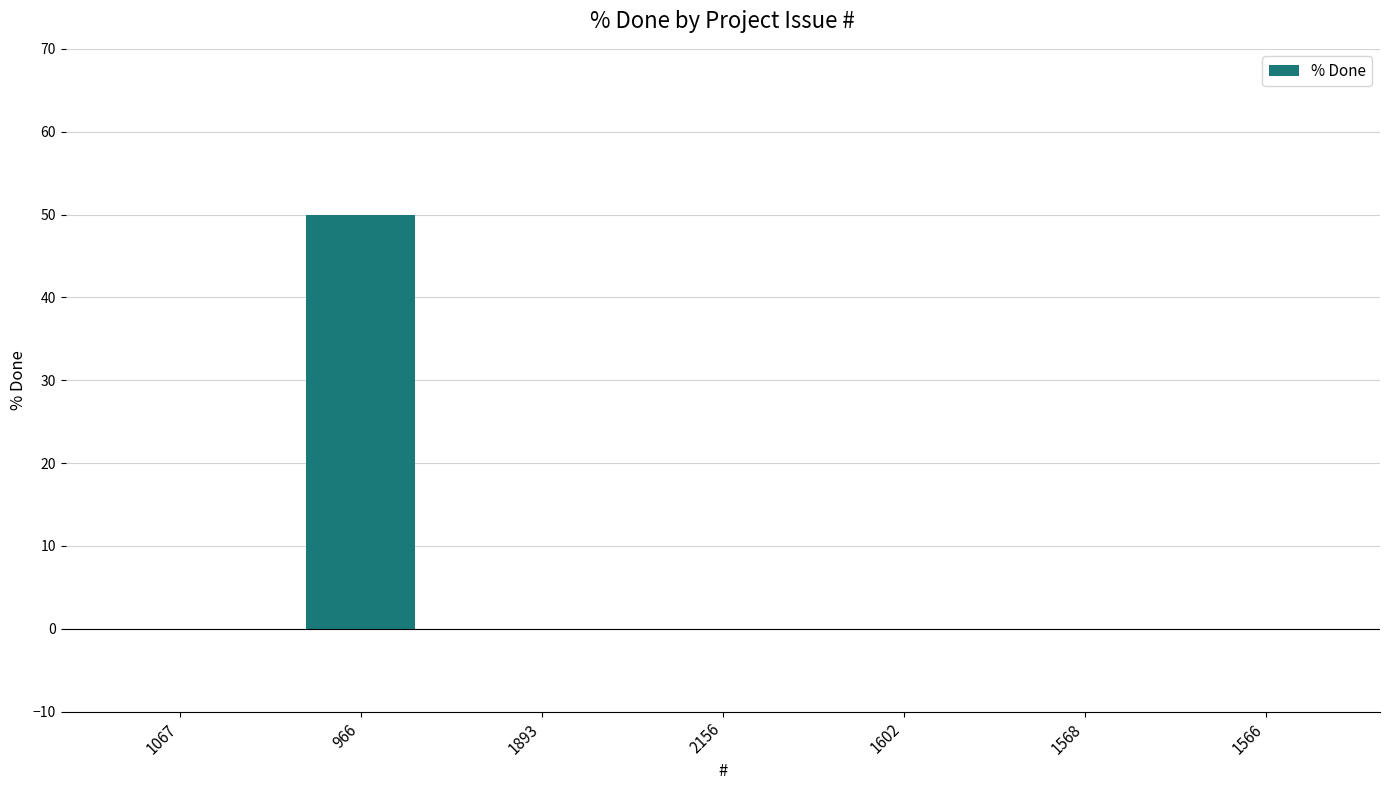

Is it true that the value at 1067 is -16?

False